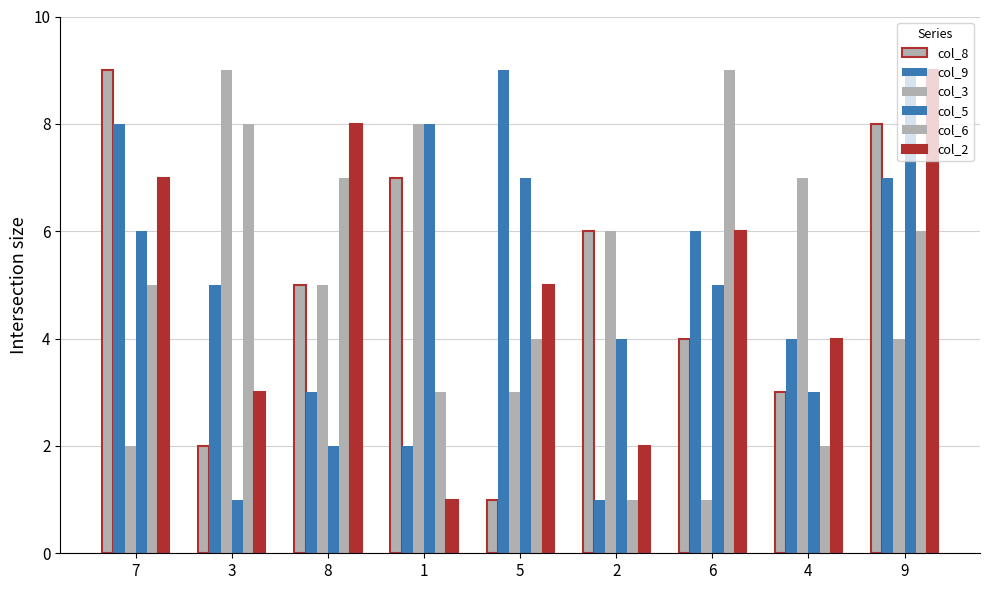

At which category does the chart reach its peak across all series?

7